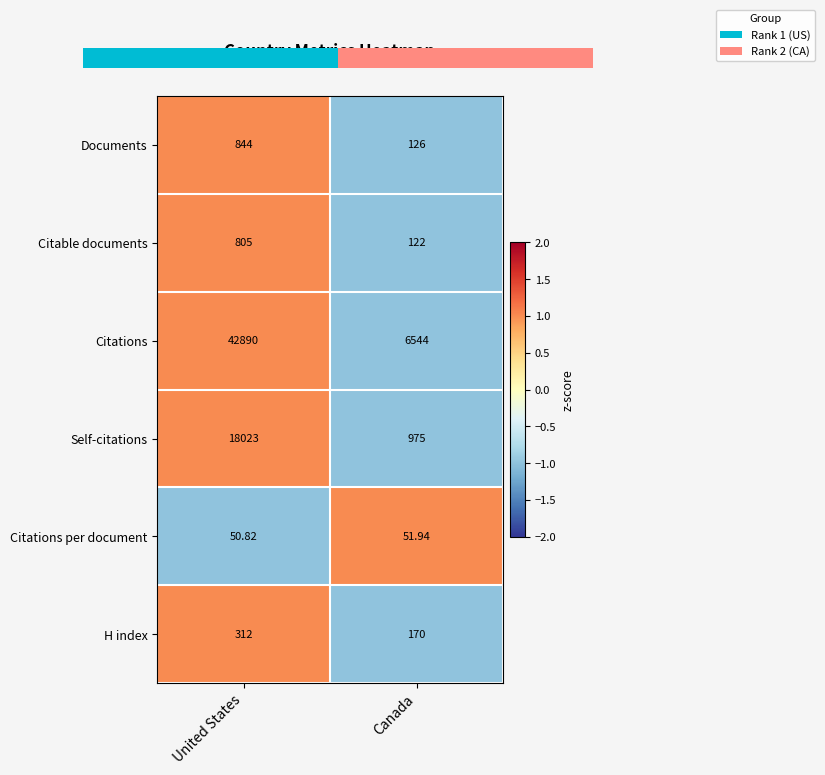

Which series changed the most between United States and Canada?

Citations